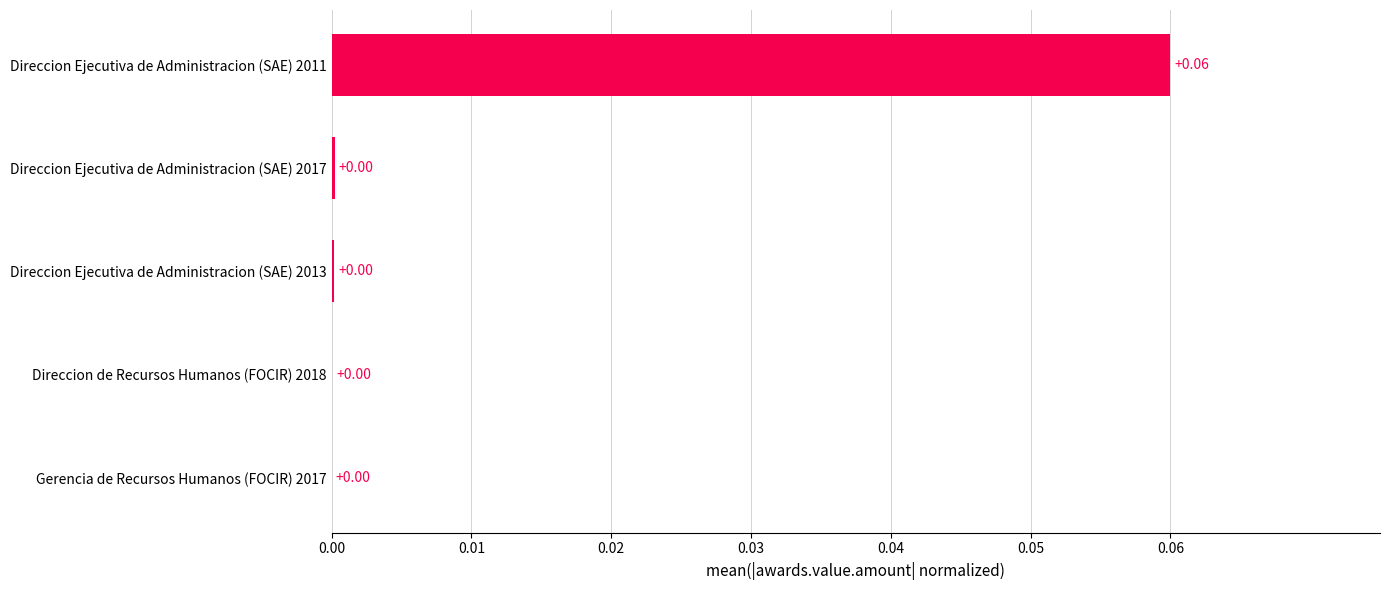

Count the number of data series in this chart.

1